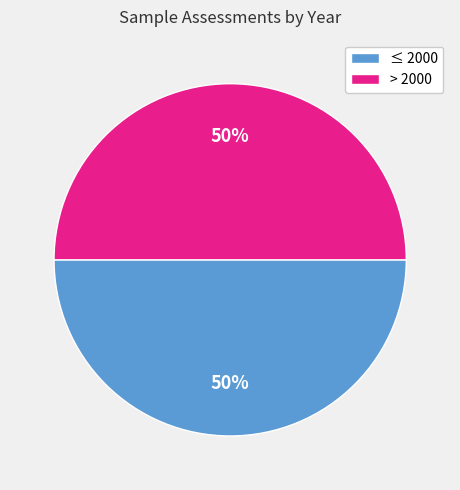

Is it true that ≤ 2000 is 45% of the pie?

False